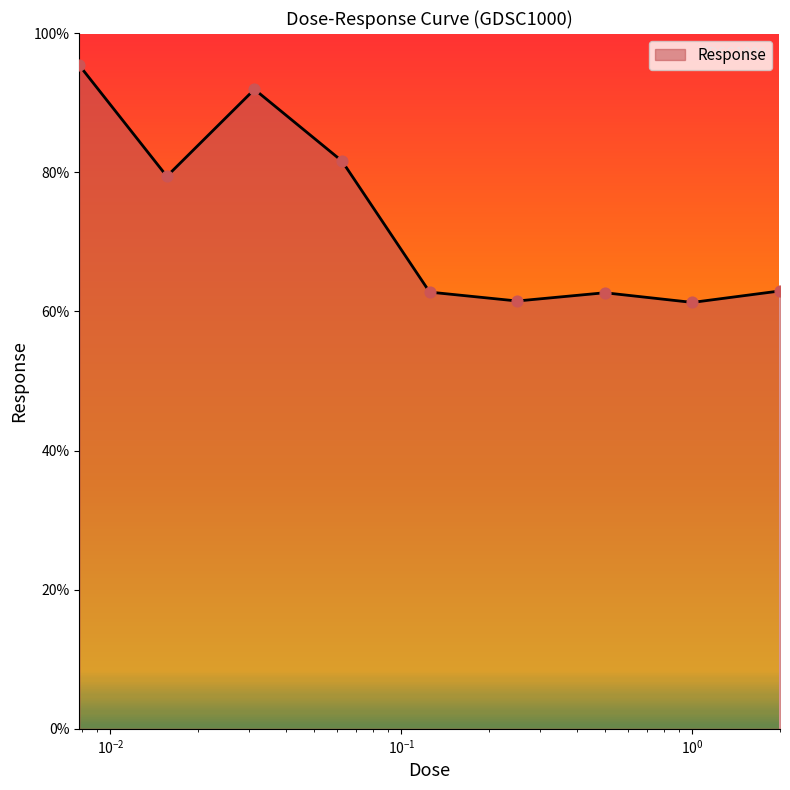

What is the maximum value shown in the chart?

95.4